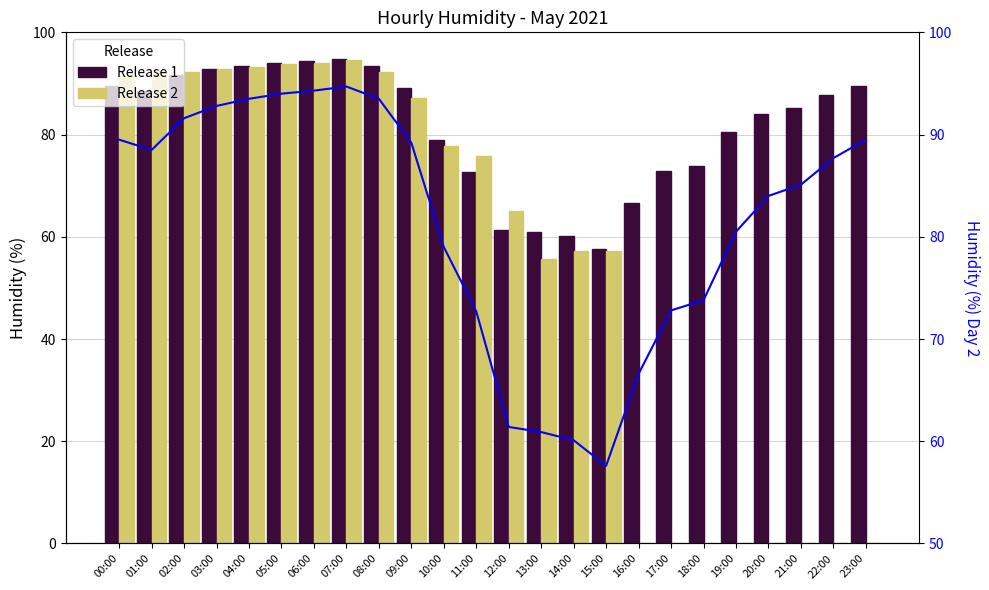

At which category does the chart reach its peak across all series?

07:00